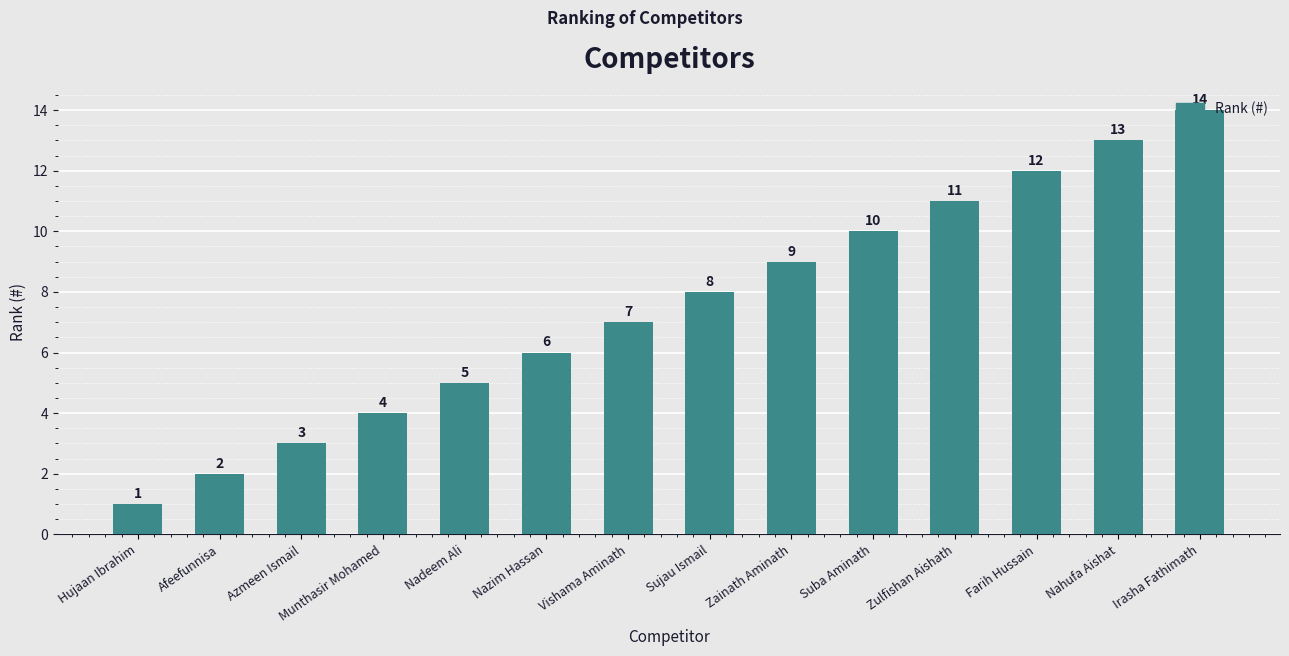

How many bars are there in total?

14